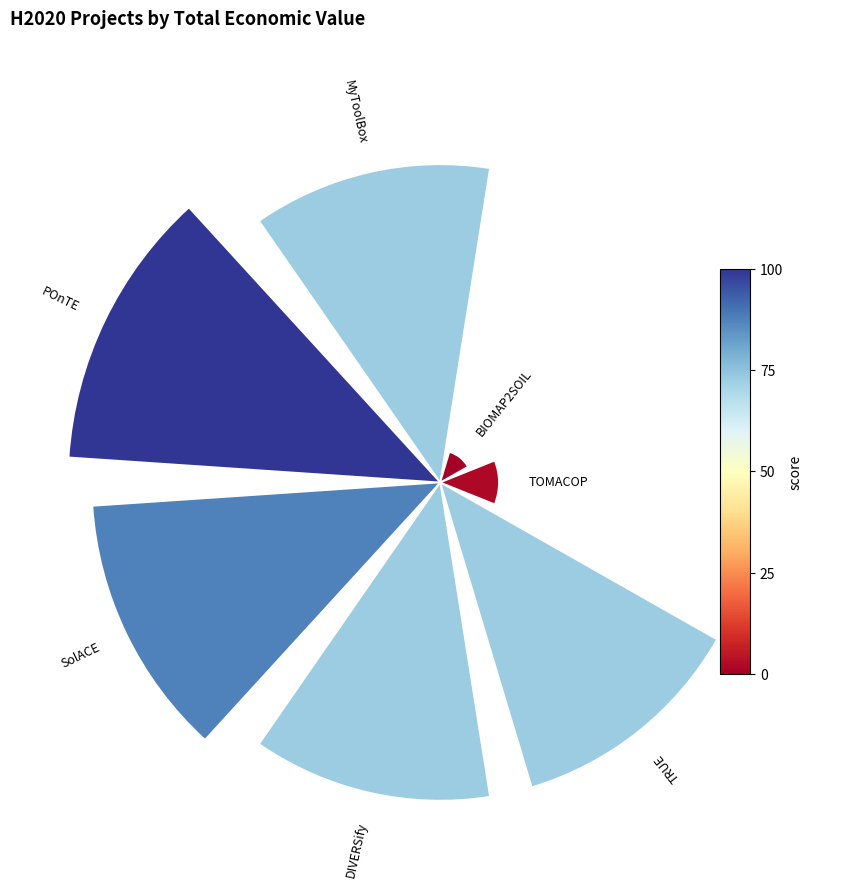

Does 5 represent more than half of the total?

No